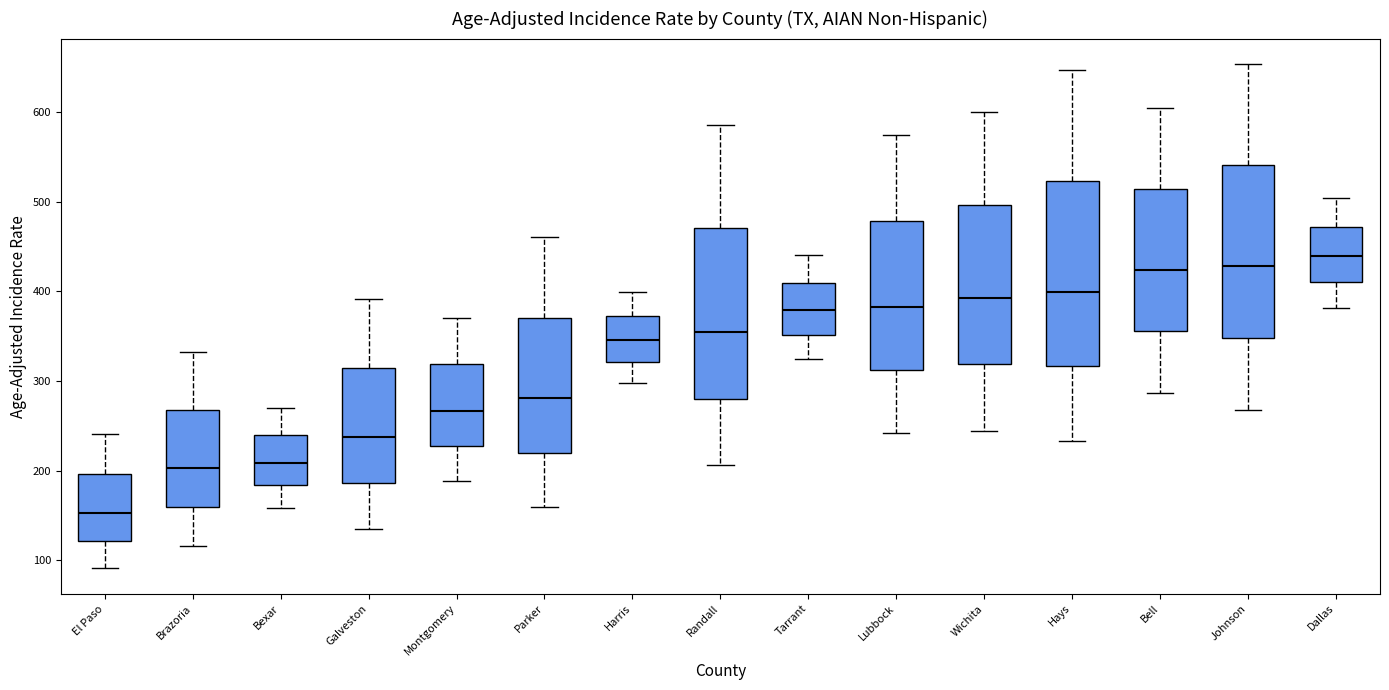

Reading left to right, transcribe this box plot: for each box, give where its median line is, the range the box spans, and where its two whiskers end, as read against the y-axis. The values are not printed on the chart, so give them approximately, as read against the axis.

El Paso: median 150, box 120 to 200, whiskers 90 to 240
Brazoria: median 200, box 160 to 270, whiskers 120 to 330
Bexar: median 210, box 180 to 240, whiskers 160 to 270
Galveston: median 240, box 190 to 310, whiskers 130 to 390
Montgomery: median 270, box 230 to 320, whiskers 190 to 370
Parker: median 280, box 220 to 370, whiskers 160 to 460
Harris: median 350, box 320 to 370, whiskers 300 to 400
Randall: median 360, box 280 to 470, whiskers 210 to 590
Tarrant: median 380, box 350 to 410, whiskers 320 to 440
Lubbock: median 380, box 310 to 480, whiskers 240 to 580
Wichita: median 390, box 320 to 500, whiskers 240 to 600
Hays: median 400, box 320 to 520, whiskers 230 to 650
Bell: median 420, box 360 to 510, whiskers 290 to 600
Johnson: median 430, box 350 to 540, whiskers 270 to 650
Dallas: median 440, box 410 to 470, whiskers 380 to 500